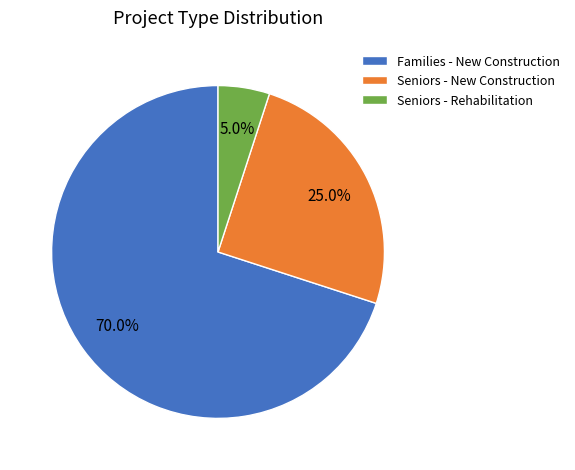

Rank the categories by value from lowest to highest.

Seniors - Rehabilitation, Seniors - New Construction, Families - New Construction